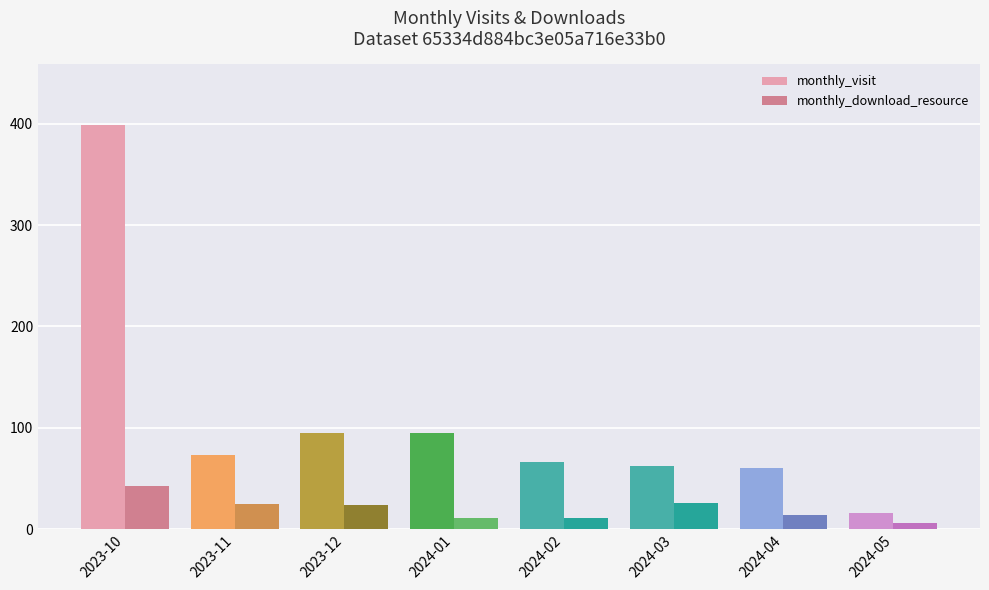

How many distinct data groups are displayed?

2